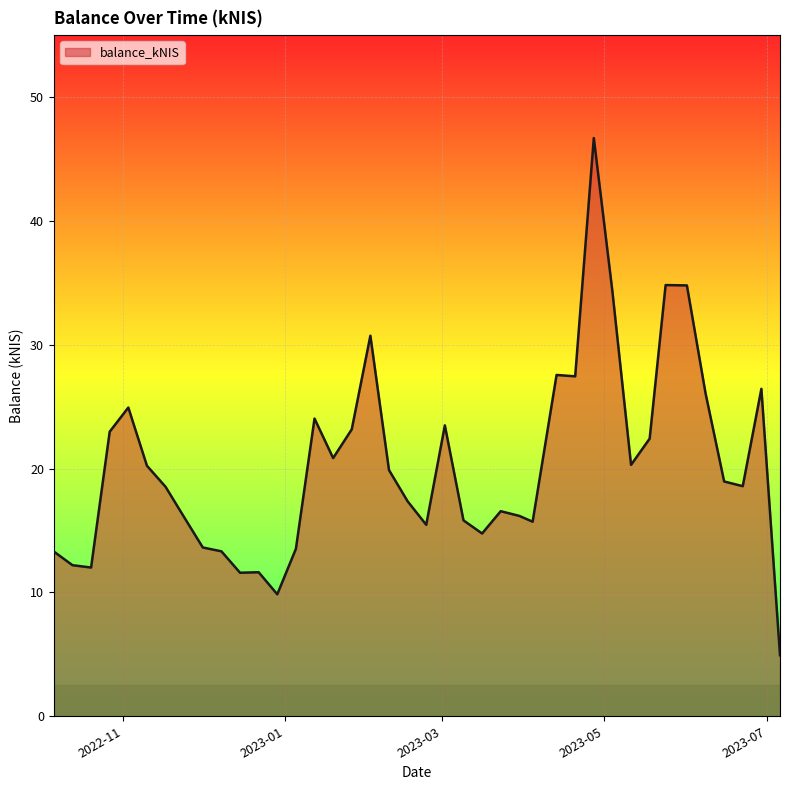

What is the difference between the maximum and minimum values?

41.8